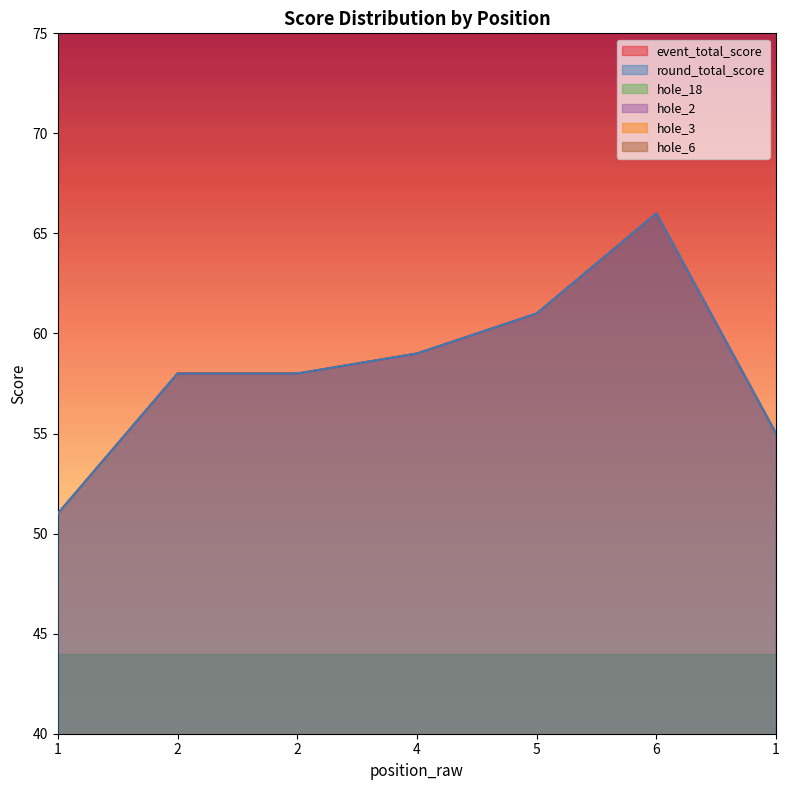

At 1, list the series in order from largest to smallest.

event_total_score, round_total_score, hole_2, hole_3, hole_18, hole_6